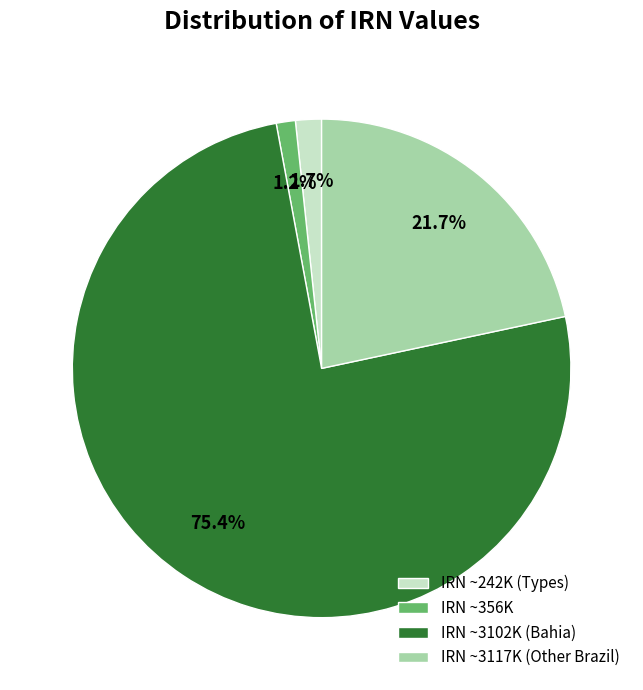

To the nearest percent, what is the average slice percentage?

25%